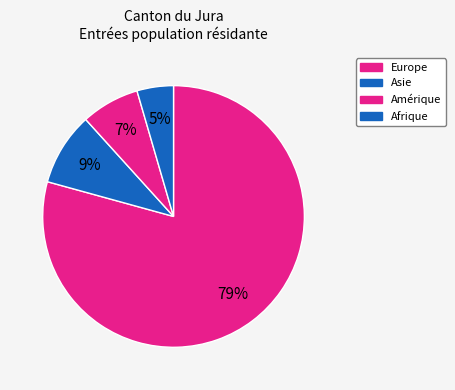

Count the number of slices in the pie.

4